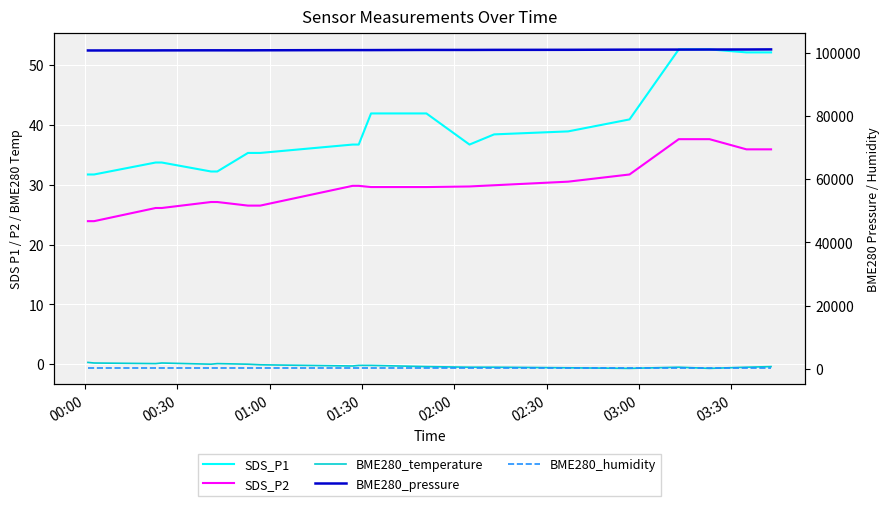

True or false: SDS_P1 and BME280_pressure cross at least once.

False